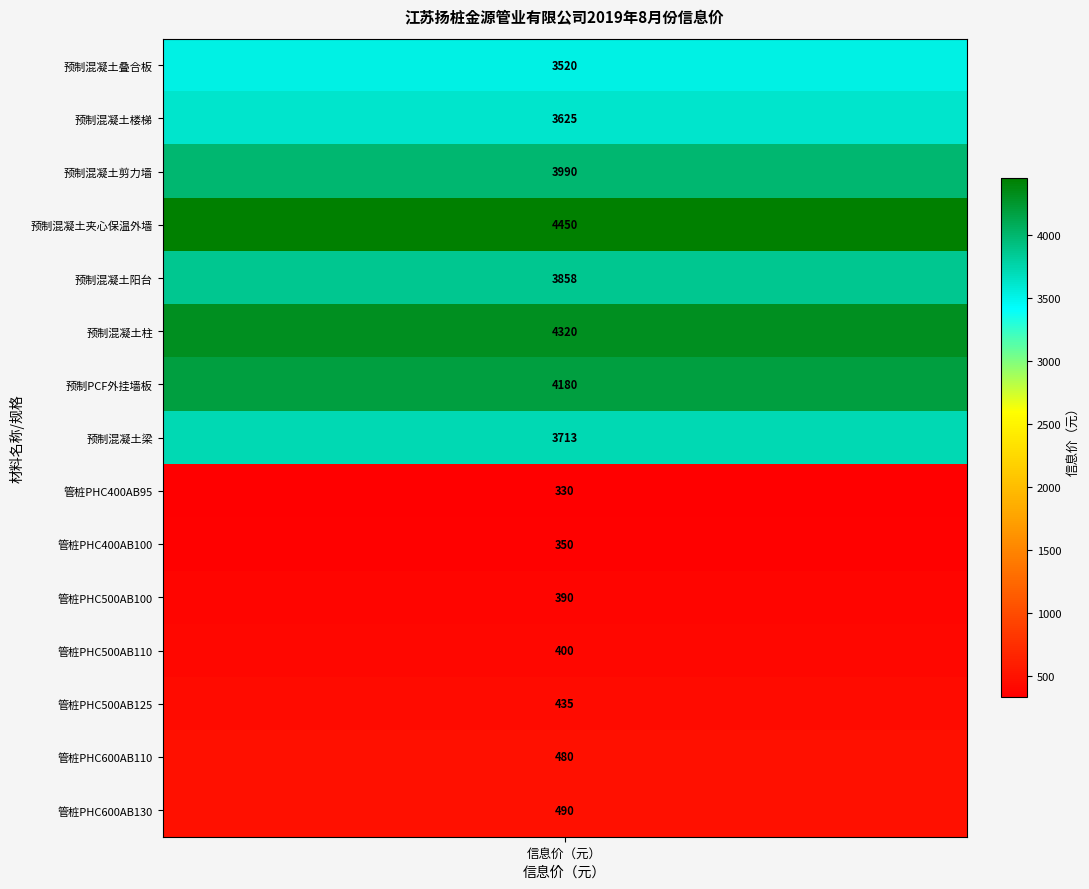

Is it true that the value at 7 is 3713?

True